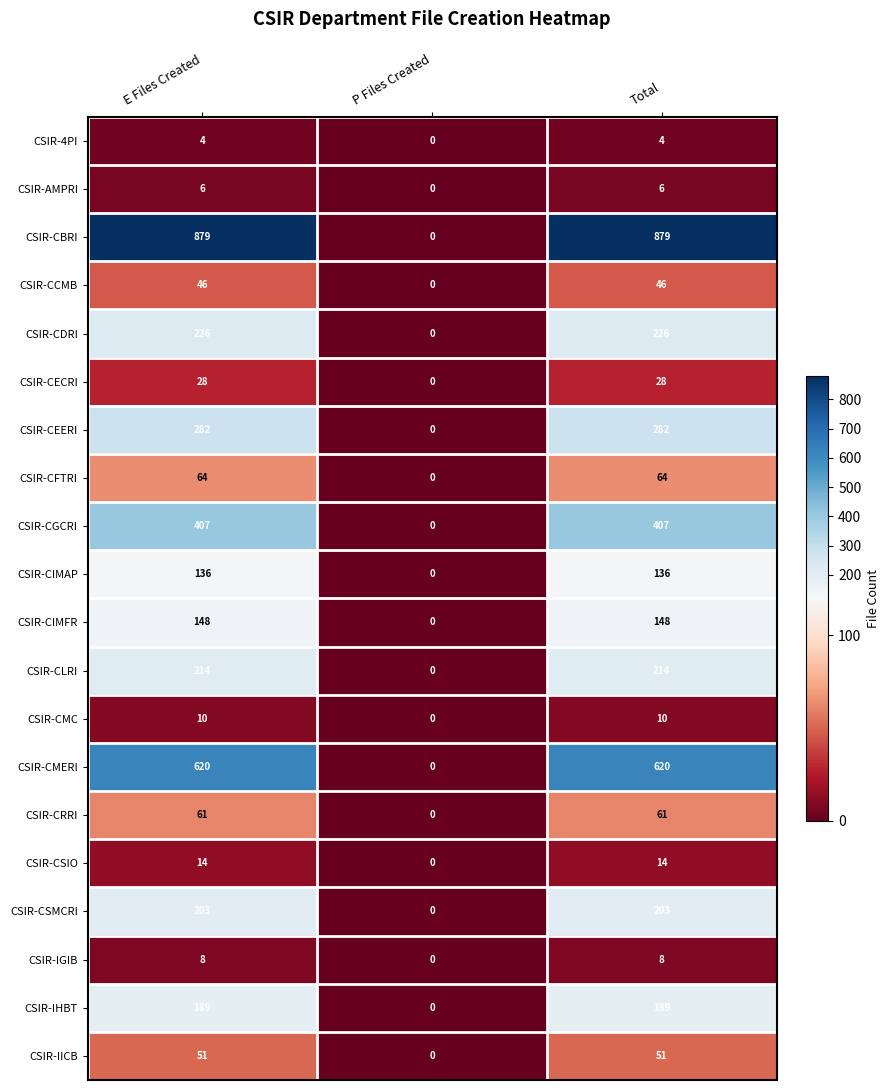

Is it true that CSIR-CSIO equals 5 at P Files Created?

False